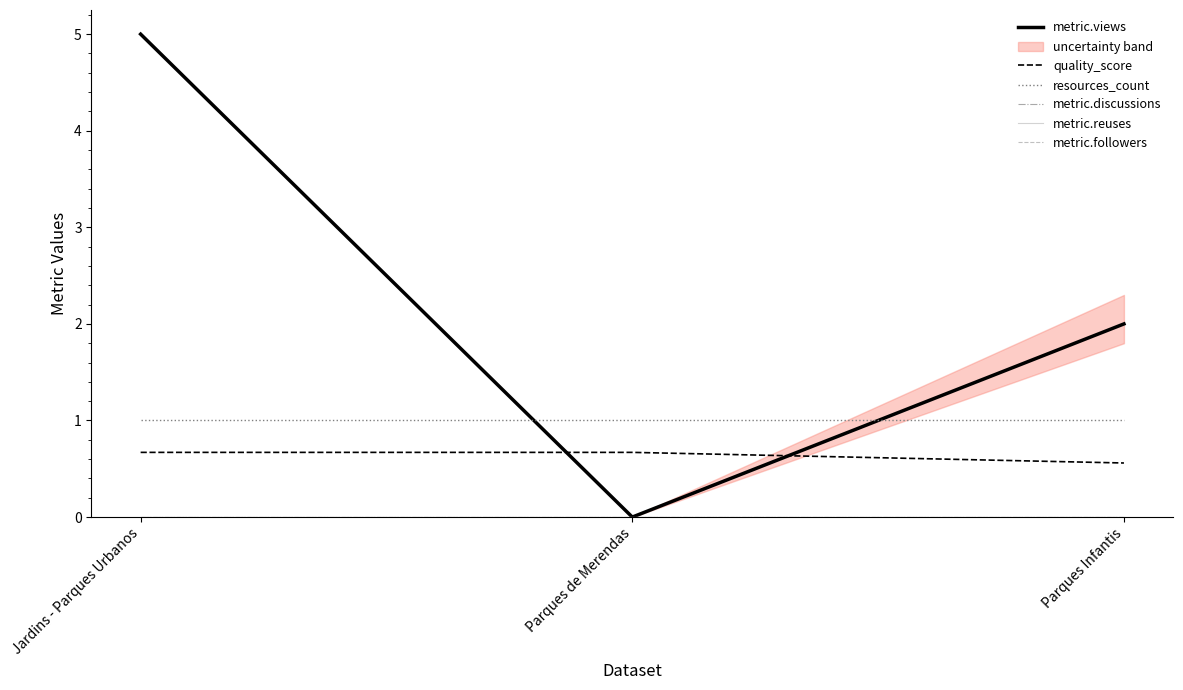

Reading right to left, list all the values displayed in this chart.

metric.views: 2.0	0.0	5.0
quality_score: 0.6	0.7	0.7
resources_count: 1.0	1.0	1.0
metric.discussions: 0.0	0.0	0.0
metric.reuses: 0.0	0.0	0.0
metric.followers: 0.0	0.0	0.0